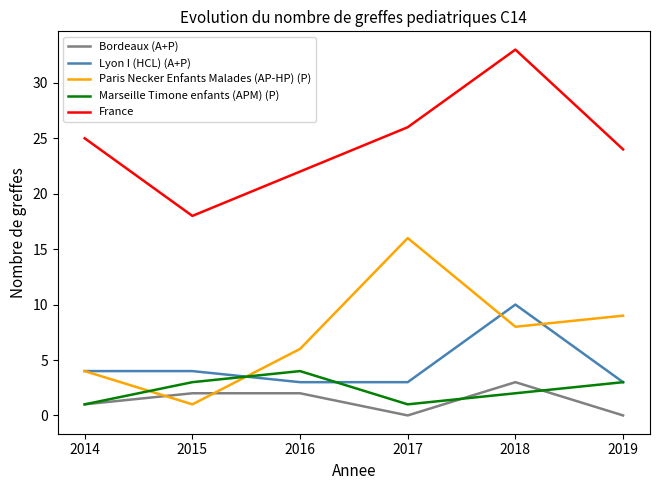

After their last crossing, which series has the higher values: Paris Necker Enfants Malades (AP-HP) (P) or Marseille Timone enfants (APM) (P)?

Paris Necker Enfants Malades (AP-HP) (P)